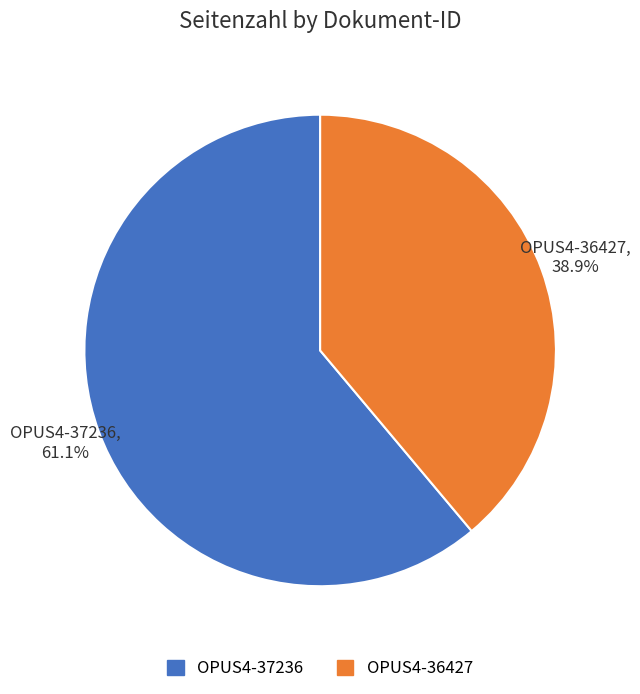

To the nearest percent, what is the combined percentage of OPUS4-36427 and OPUS4-37236?

100%